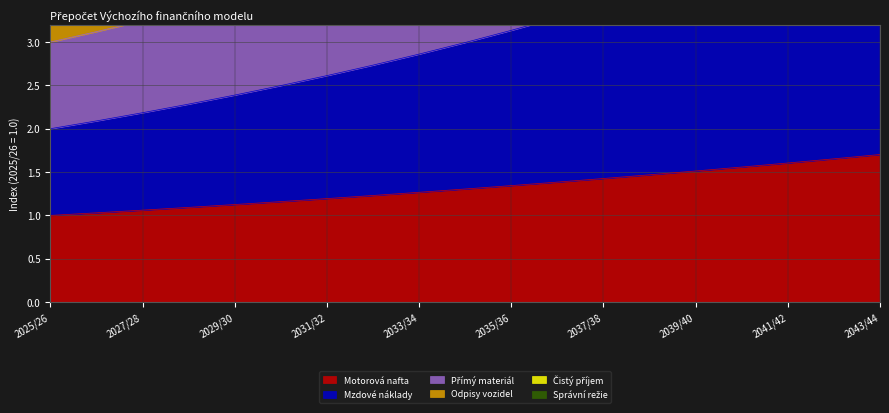

What is the sum of all Motorová nafta values?

25.1